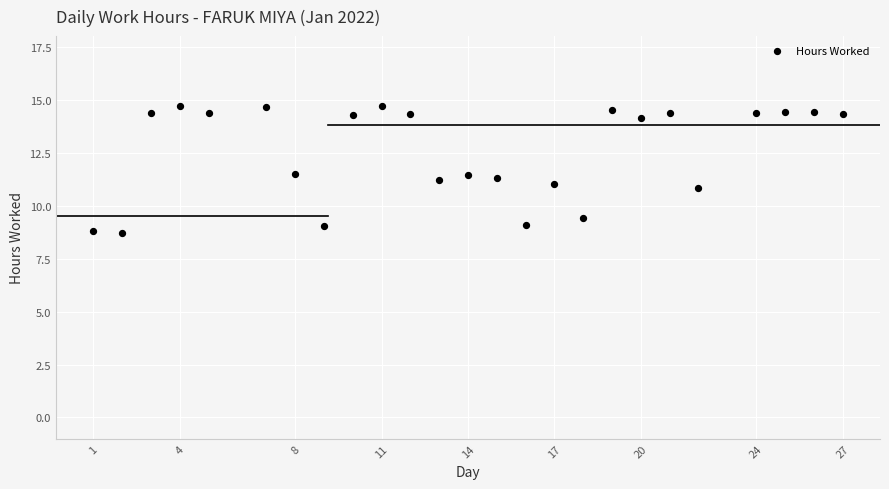

What is the range of X values (max minus min)?

26.0